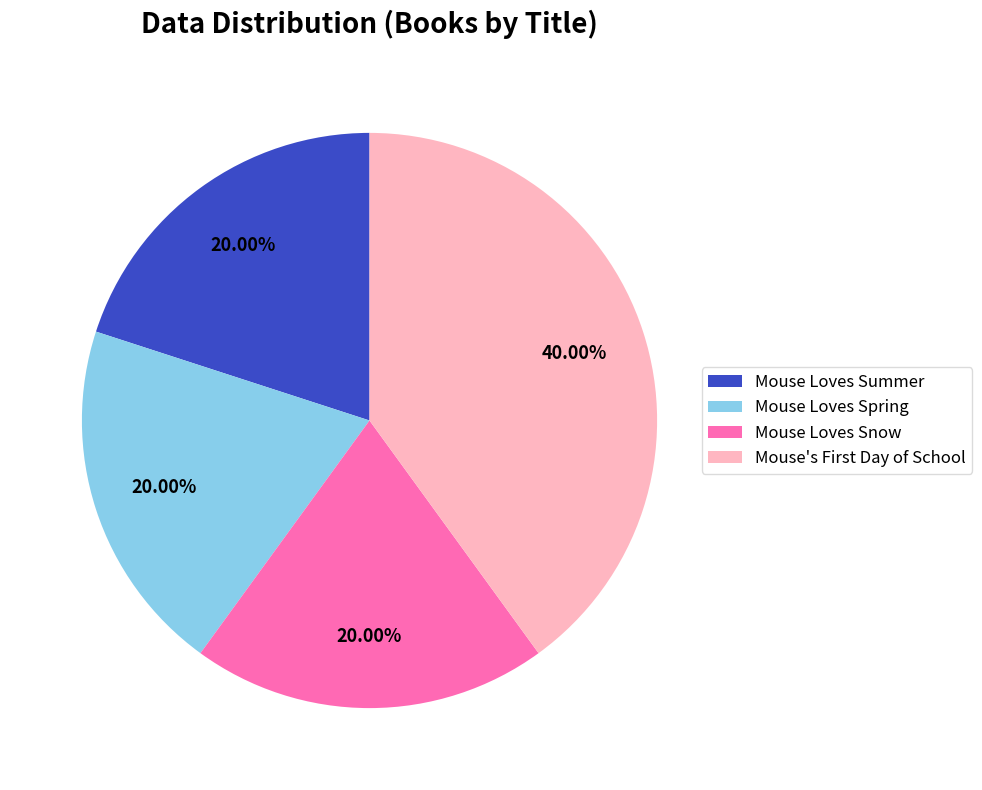

Is it true that Mouse Loves Spring is 13% of the pie?

False